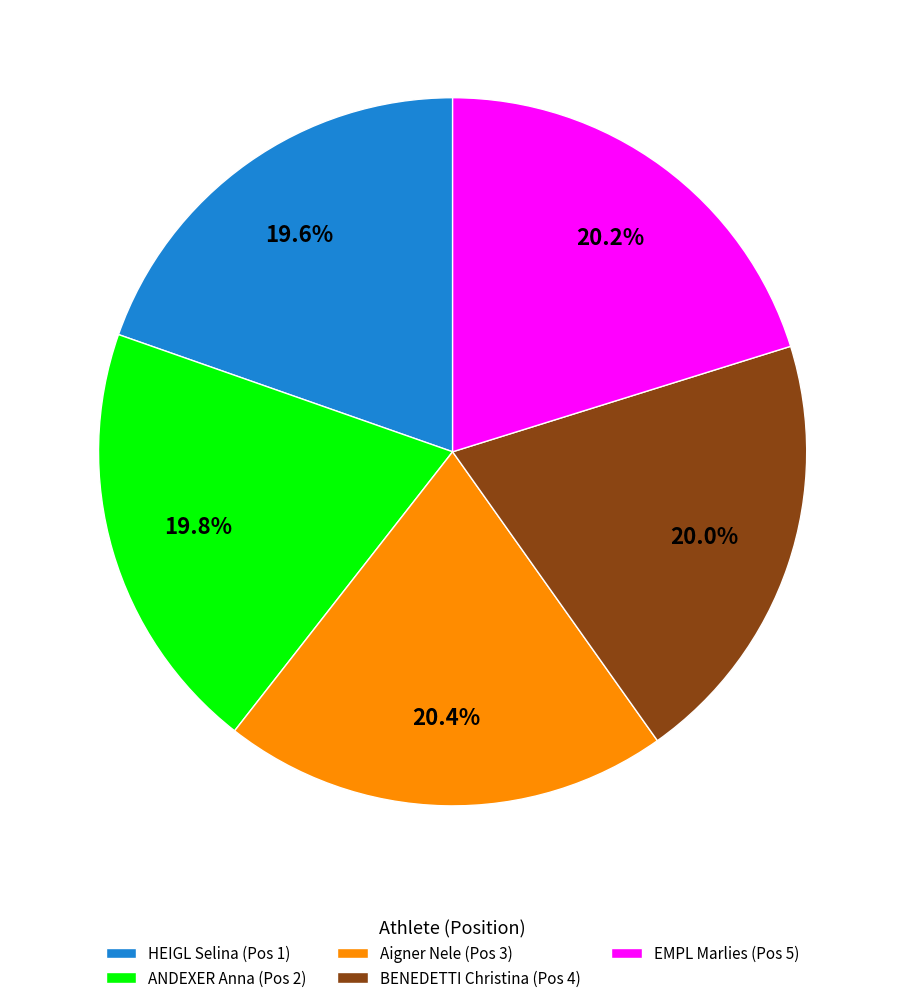

Is there a majority slice in this chart?

No